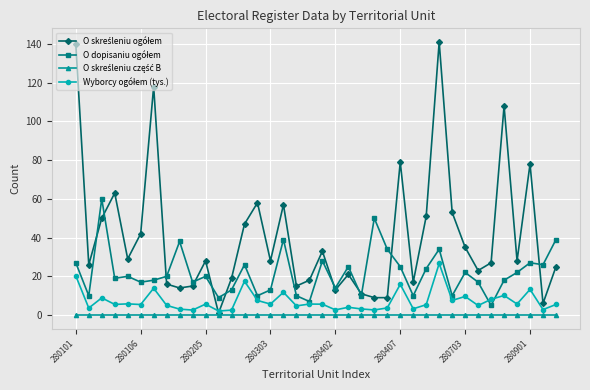

What is the maximum value shown in the chart?

141.0